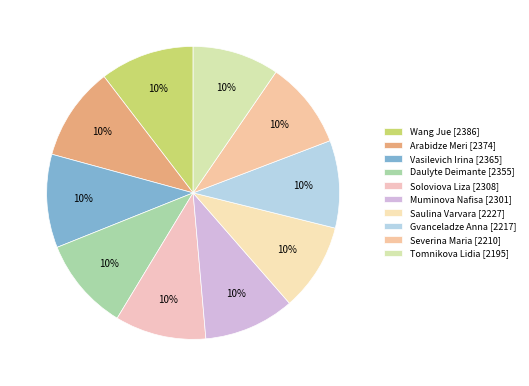

The Arabidze Meri slice represents 23% of the pie. True or false?

False